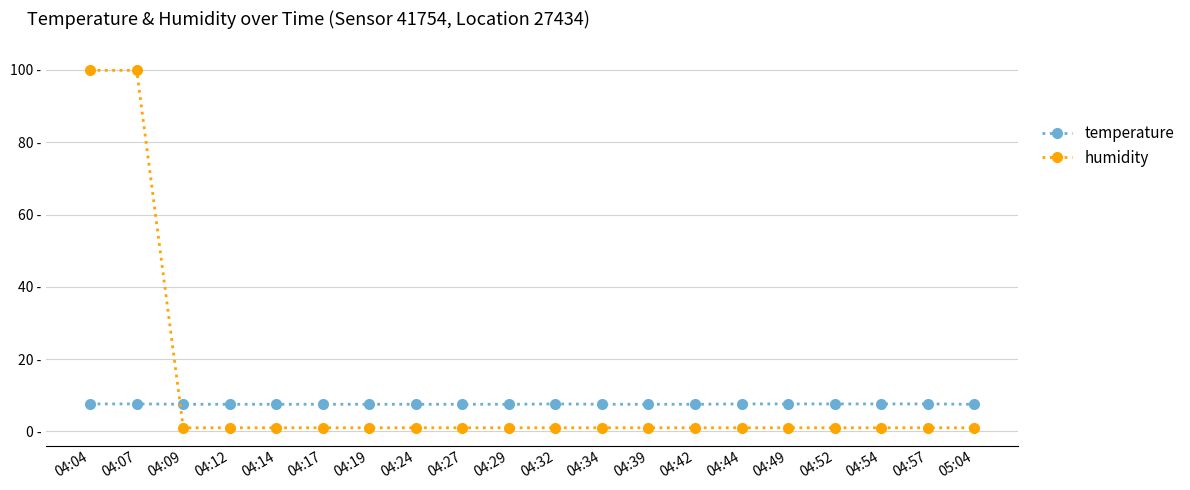

Between 04:09 and 04:39, which series saw the biggest shift?

temperature